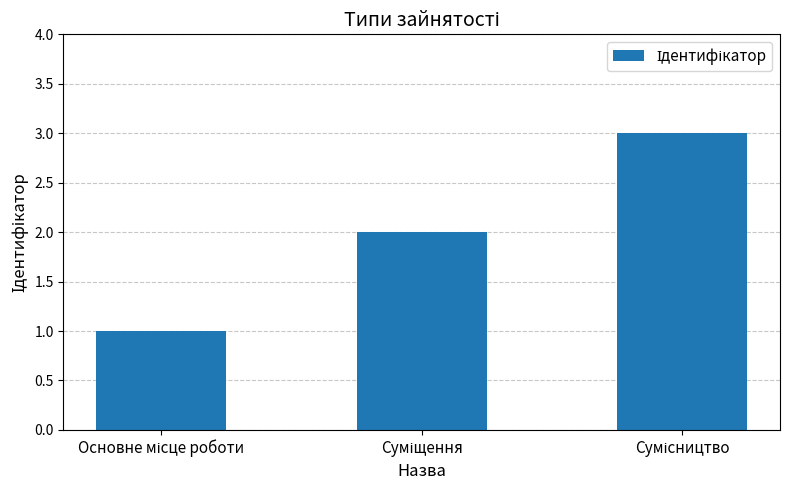

What is the sum of all values?

6